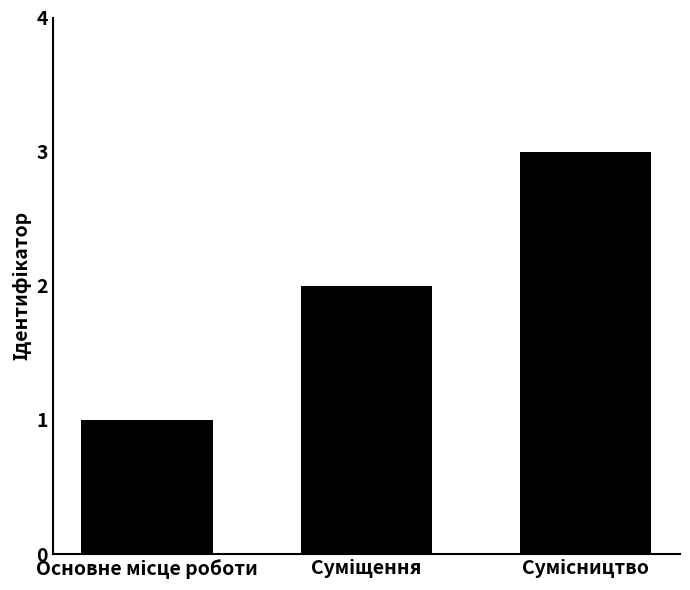

Reading left to right, list all the values displayed in this chart.

1	2	3